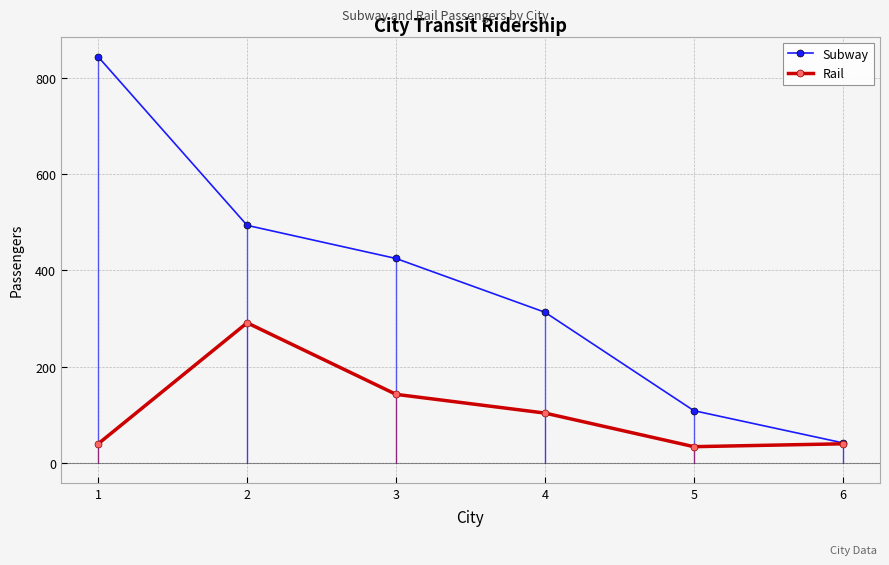

Is it true that Subway equals 41 at 6?

True